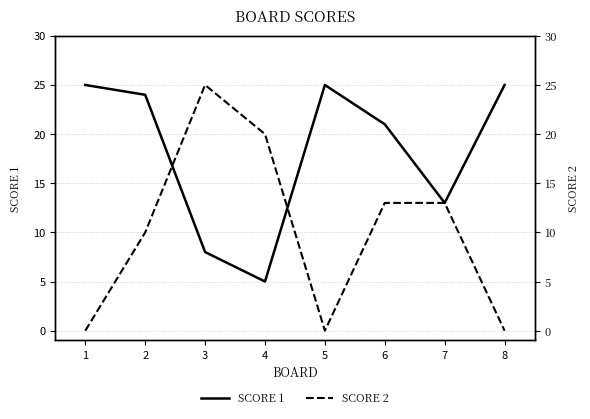

Reading right to left, transcribe all the data shown in this chart.

SCORE 1: 25	13	21	25	5	8	24	25
SCORE 2: 0	13	13	0	20	25	10	0